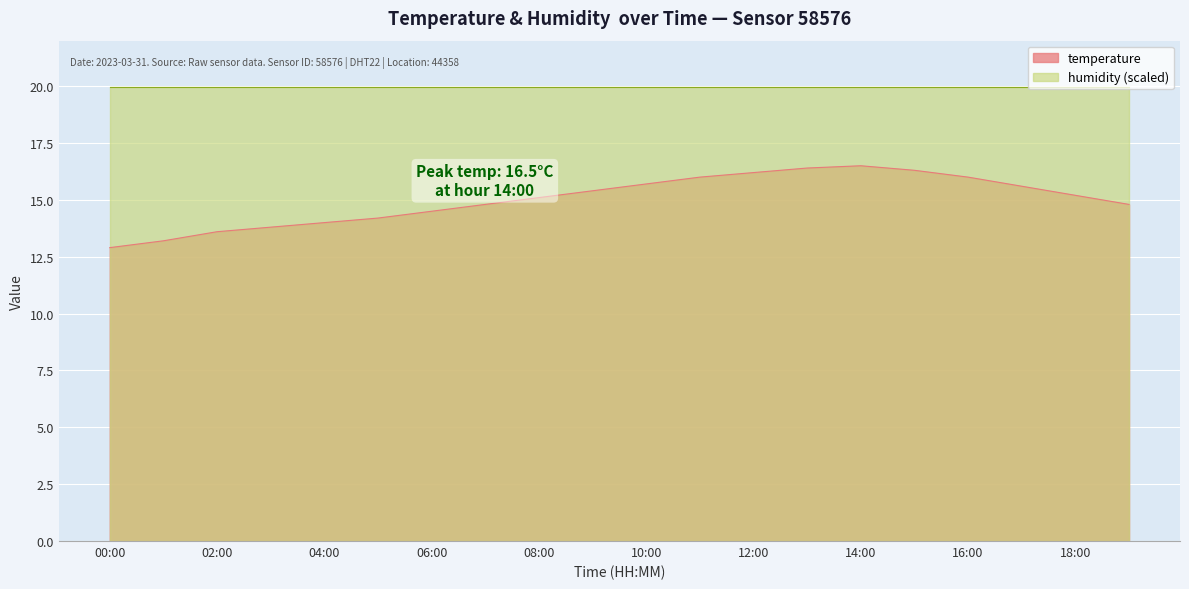

Rank the categories by value from highest to lowest.

14:00, 13:00, 15:00, 12:00, 11:00, 16:00, 10:00, 17:00, 09:00, 18:00, 08:00, 07:00, 19:00, 06:00, 05:00, 04:00, 03:00, 02:00, 01:00, 00:00